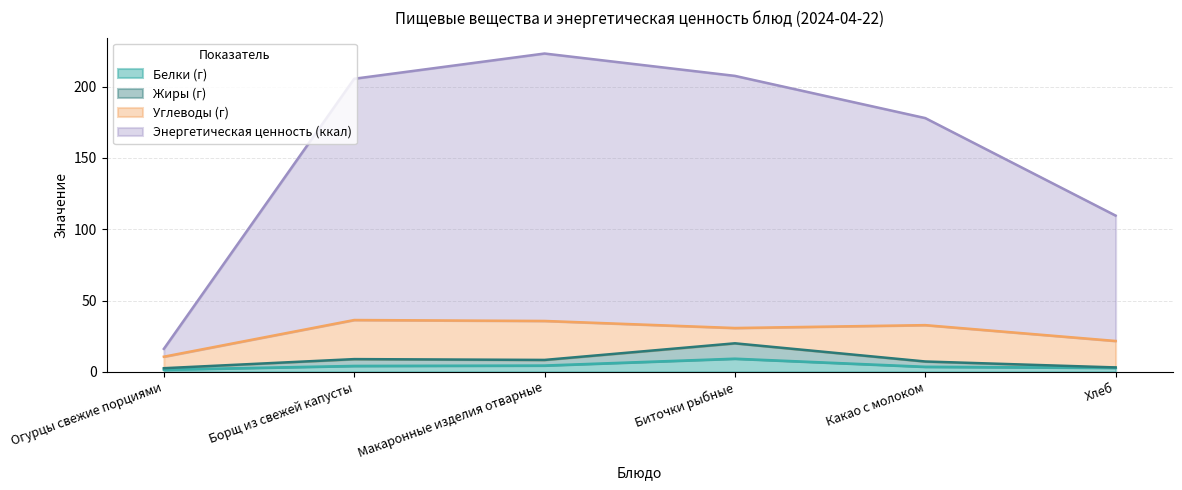

Which category has the highest value in the Жиры (г) series?

Биточки рыбные